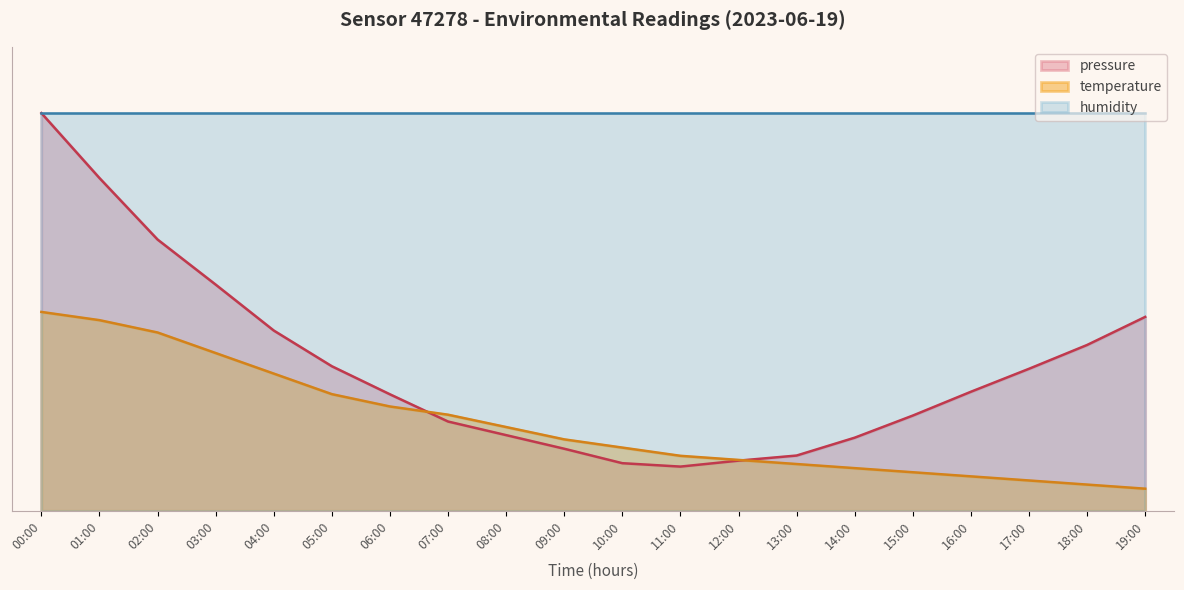

What are all the series names shown in the legend?

pressure, temperature, humidity